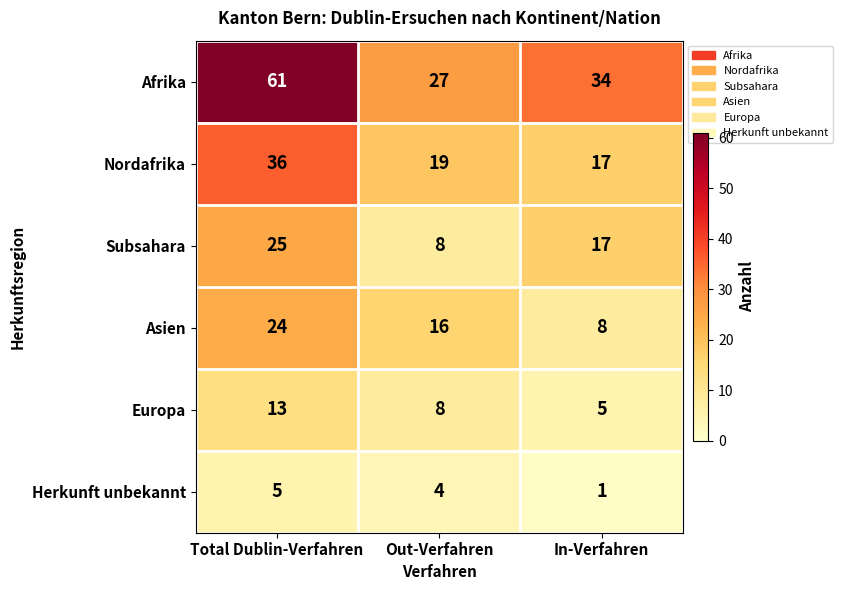

Where does the Nordafrika series first go above 19?

Total Dublin-Verfahren